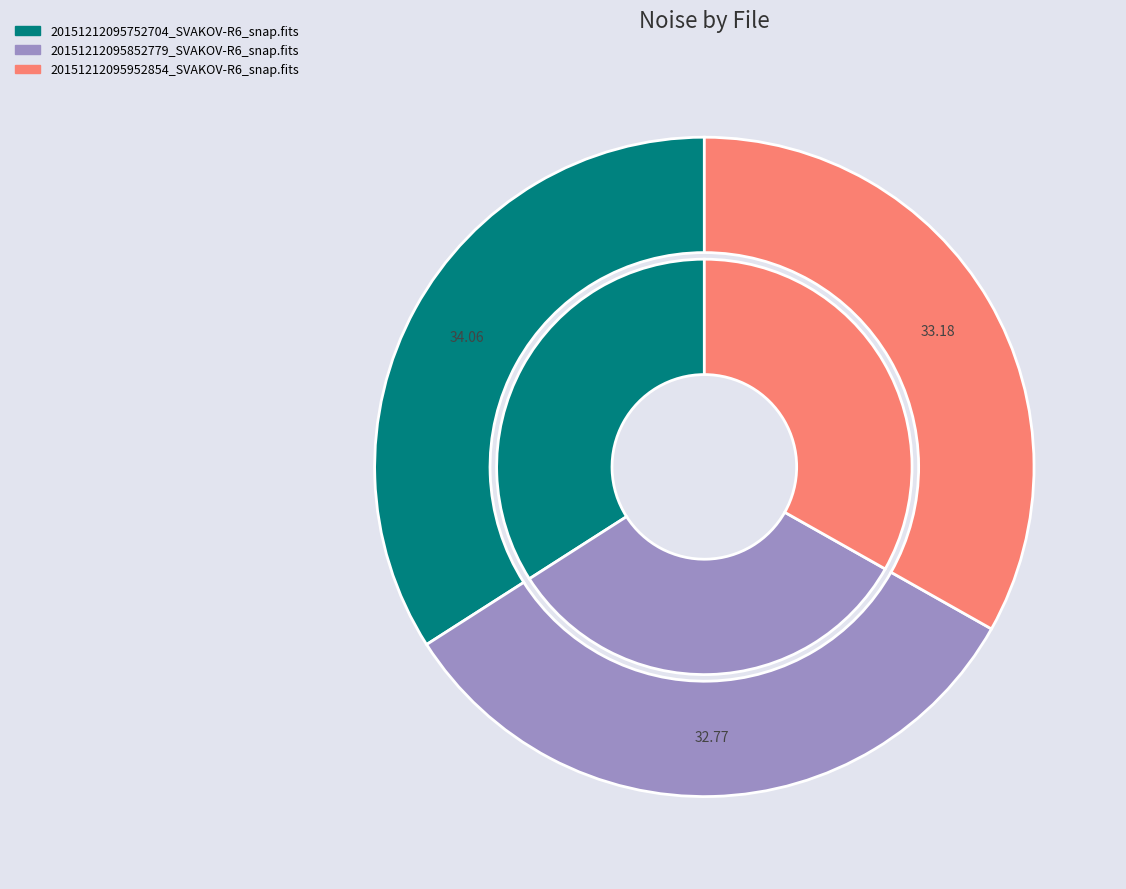

Combined, what portion of the pie is 20151212095752704_SVAKOV-R6_snap.fits and 20151212095952854_SVAKOV-R6_snap.fits?

67.2%